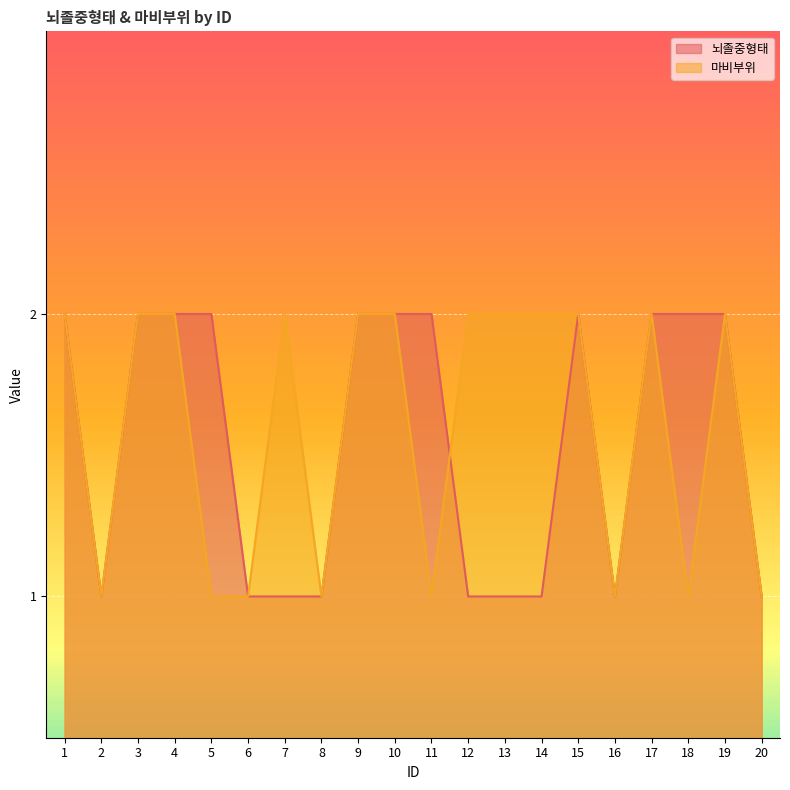

What is the value of the 마비부위 point at the 12th from the left?

2